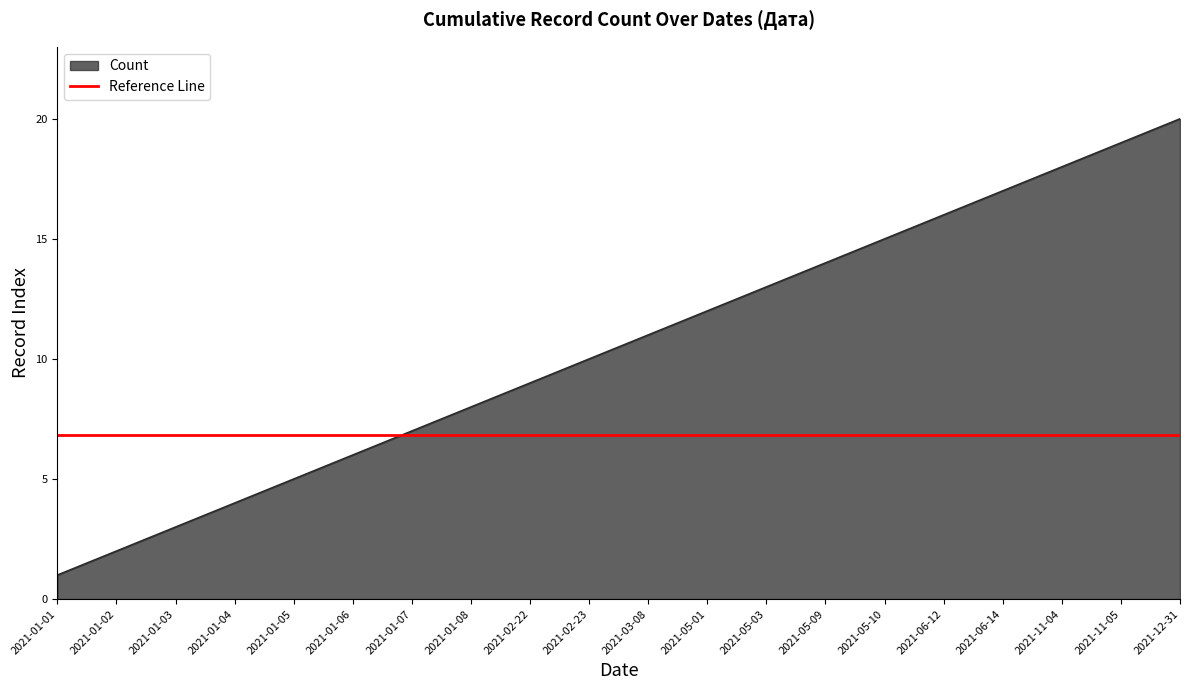

What is the sum of the values at 2021-01-01 and 2021-01-08?

9